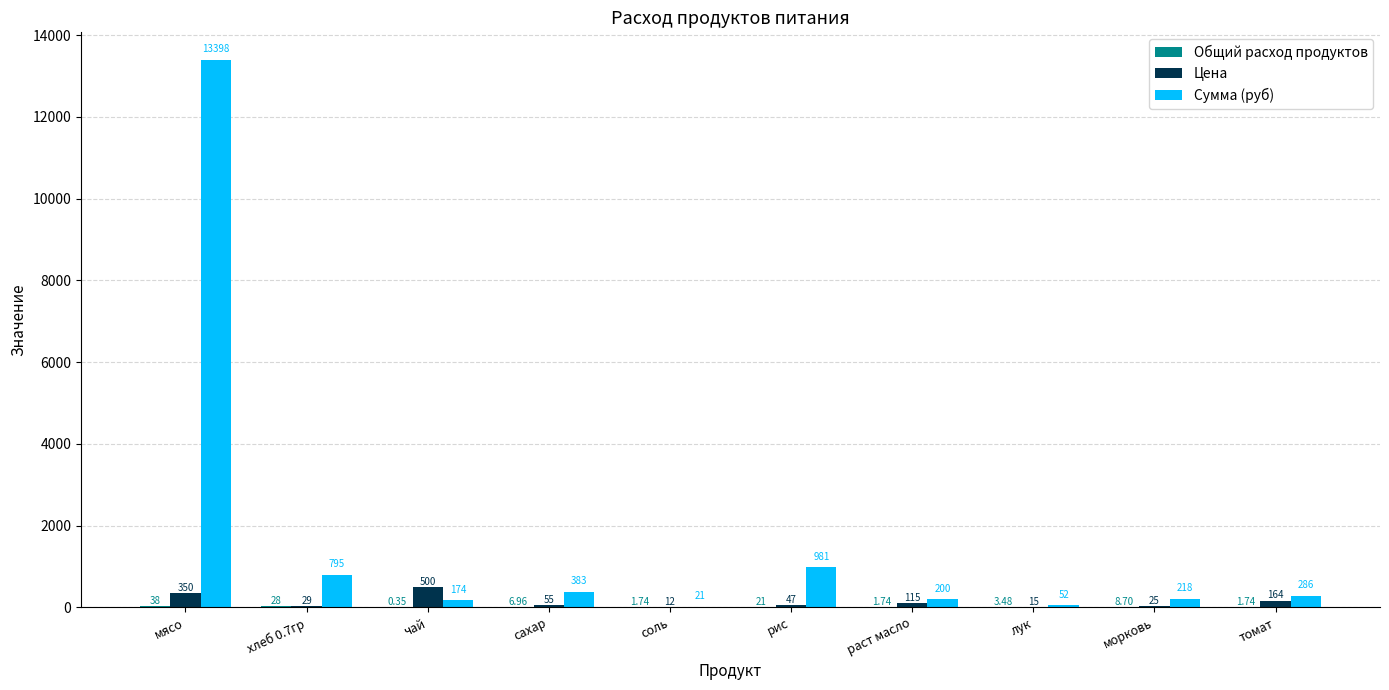

What is the total value across all series at соль?

34.6